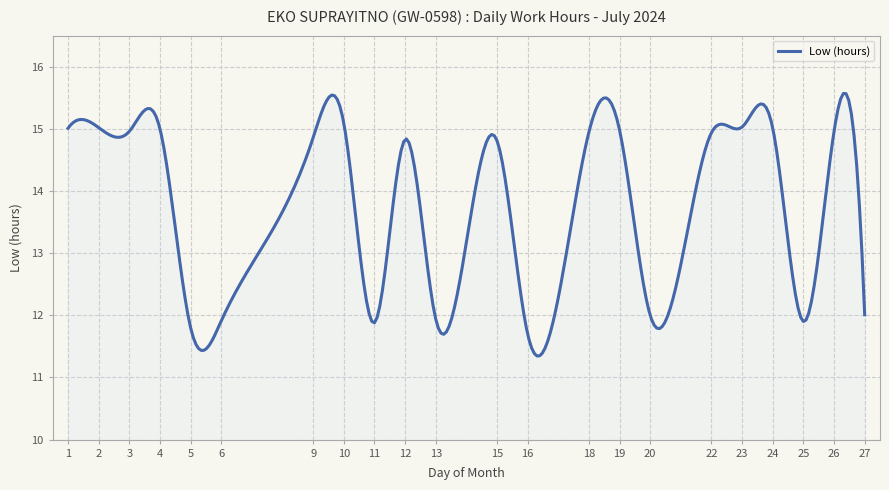

What is the difference between the maximum and minimum values?

4.2